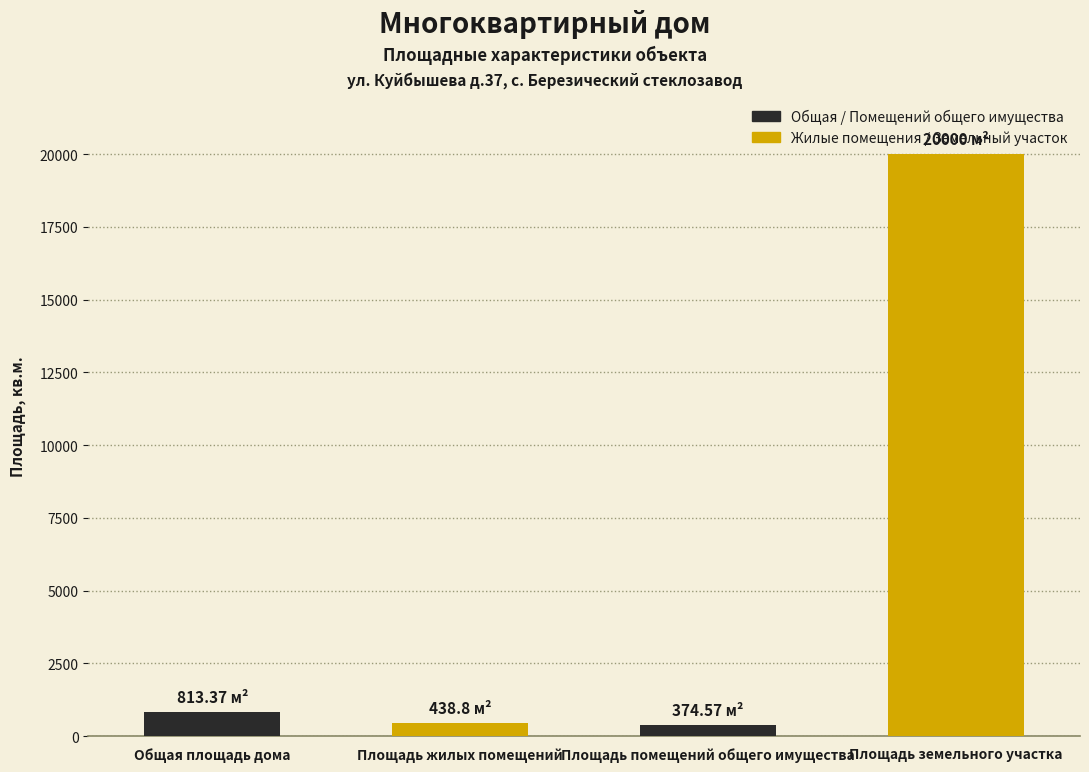

Which category has the highest value across all series?

Площадь земельного участка